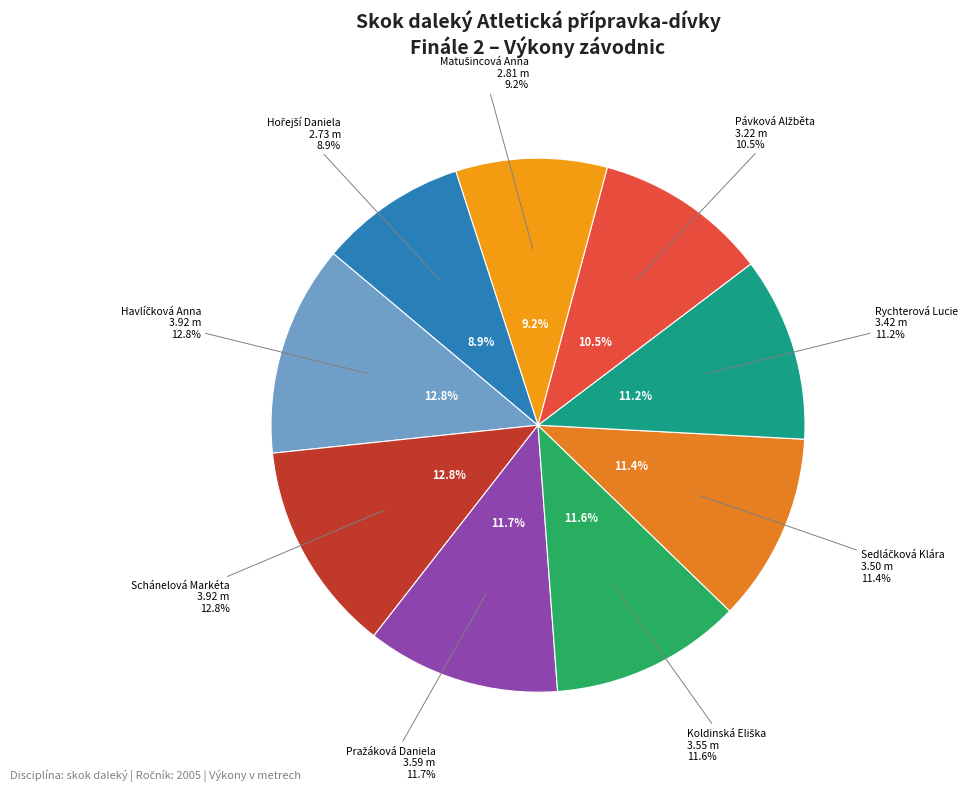

To the nearest percent, what is the difference between the largest and smallest slice percentages?

4%